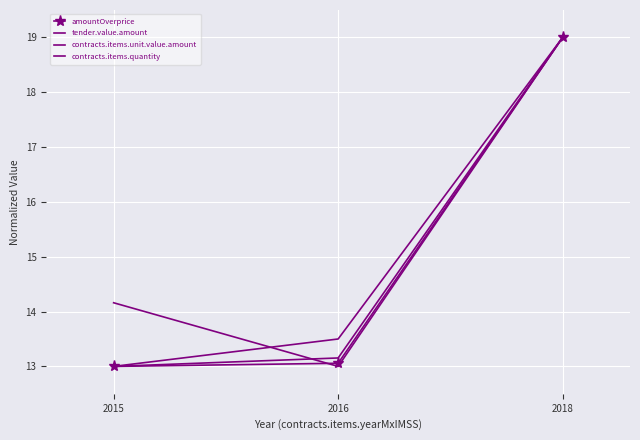

What is the difference between the maximum and minimum values in the contracts.items.quantity series?

6.0